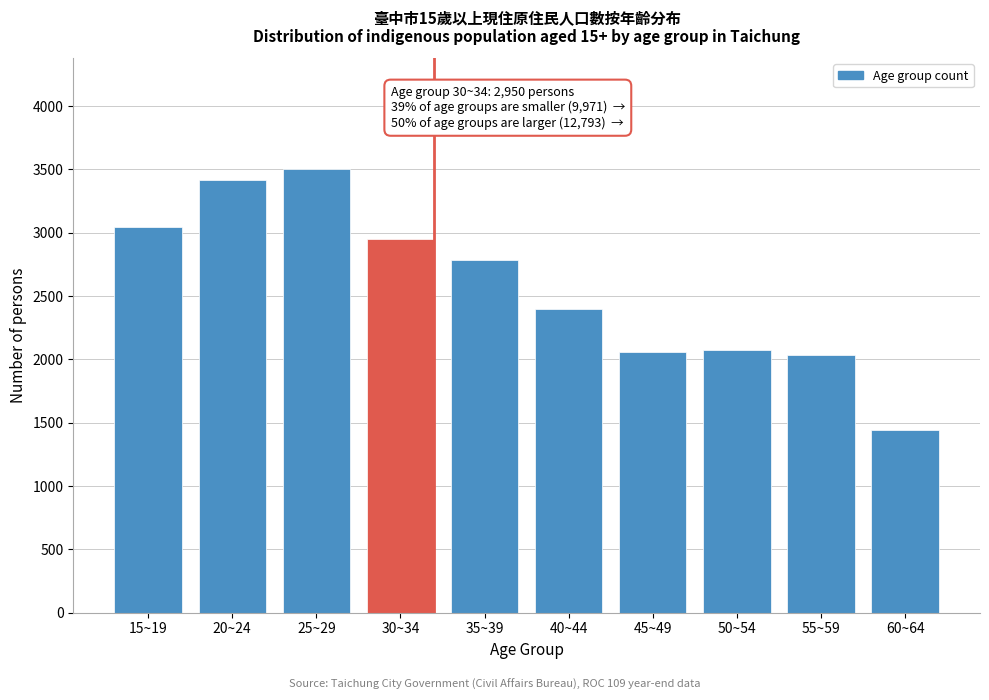

Reading left to right, list all the values displayed in this chart.

15~19=3048	20~24=3420	25~29=3503	30~34=2950	35~39=2784	40~44=2398	45~49=2057	50~54=2075	55~59=2036	60~64=1443